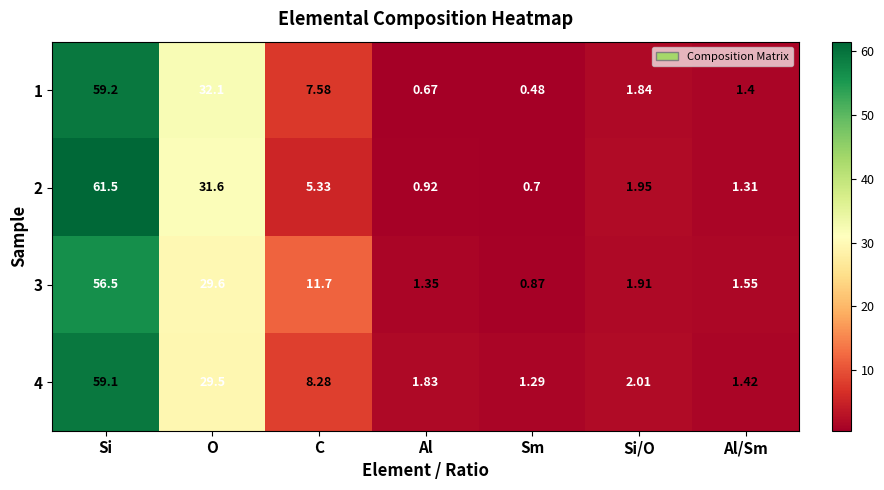

What is the greatest value displayed?

61.5